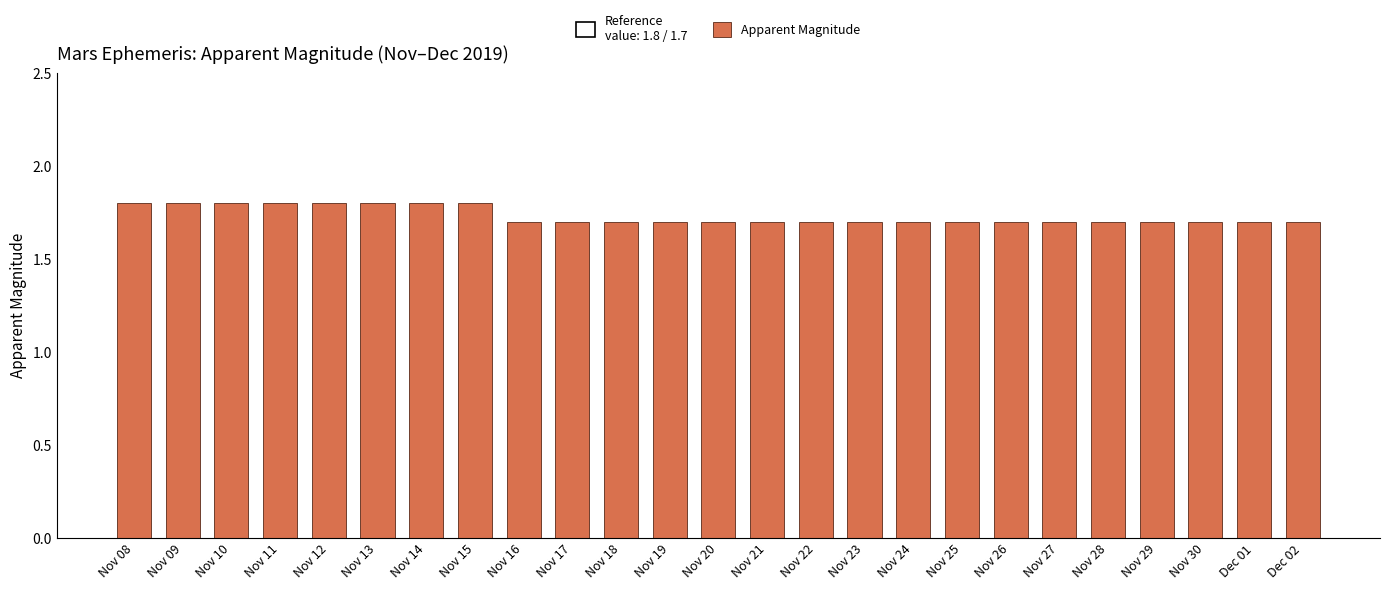

What is the minimum value shown in the chart?

1.7